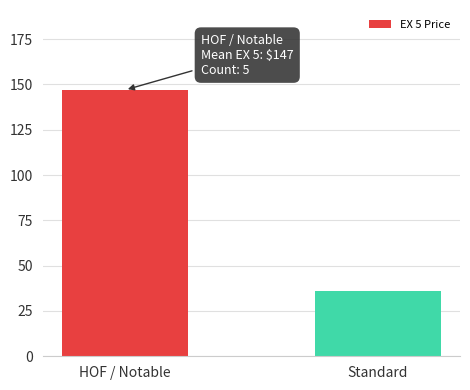

What is the difference between the maximum and minimum values?

111